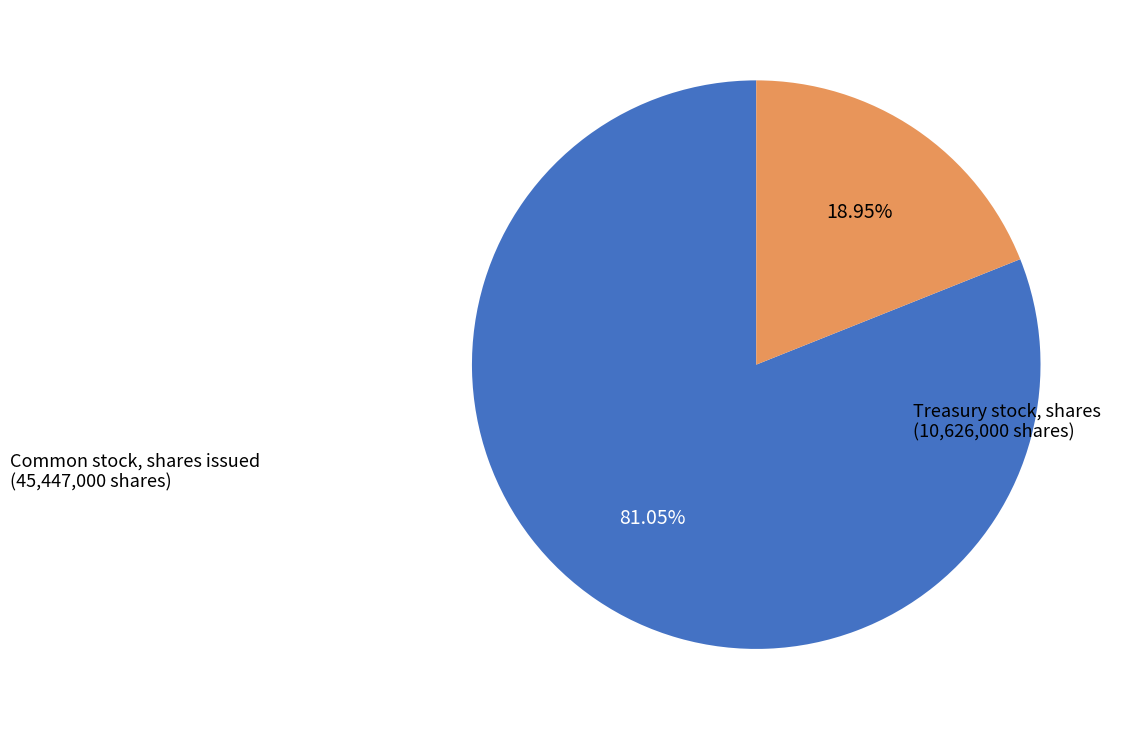

Is there a majority slice in this chart?

Yes